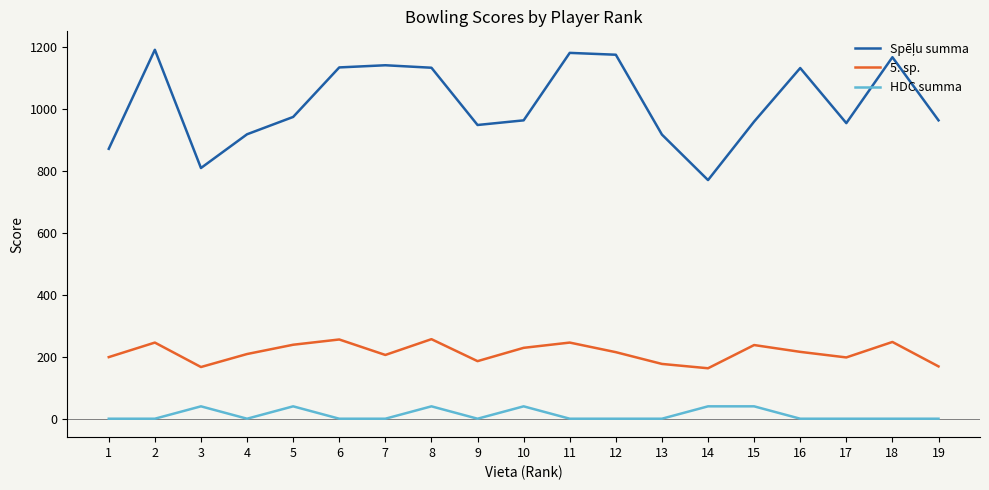

What is the difference between the maximum and minimum values in the HDC summa series?

40